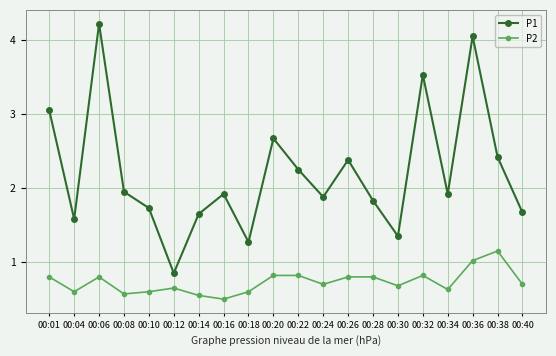

The P2 series shows 0.8 at 00:01. True or false?

True